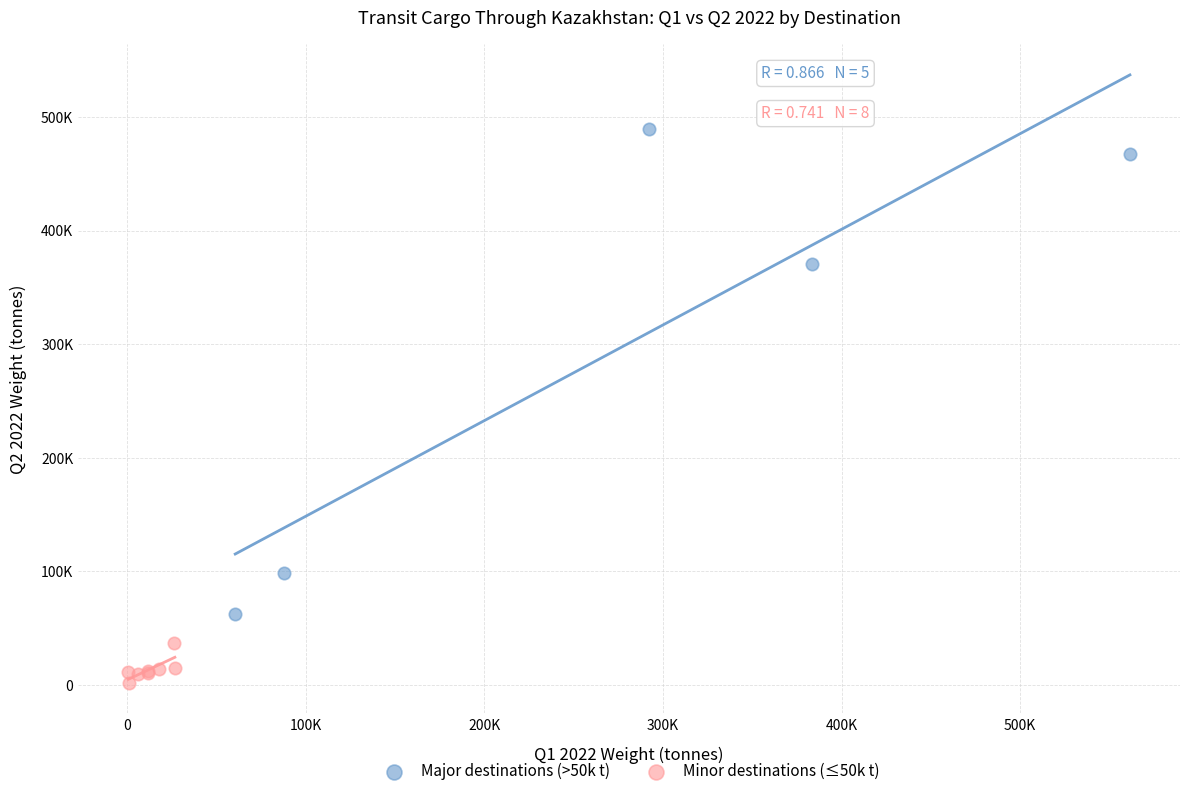

What are all the series names shown in the legend?

Major destinations (>50k t), Minor destinations (≤50k t)